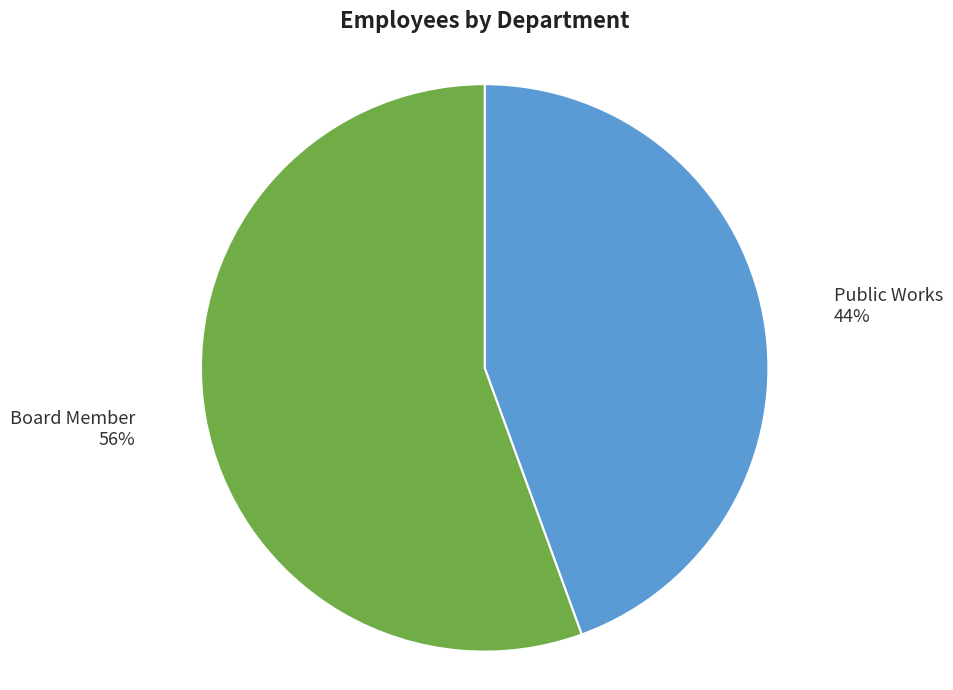

Which slice is the largest?

Board Member